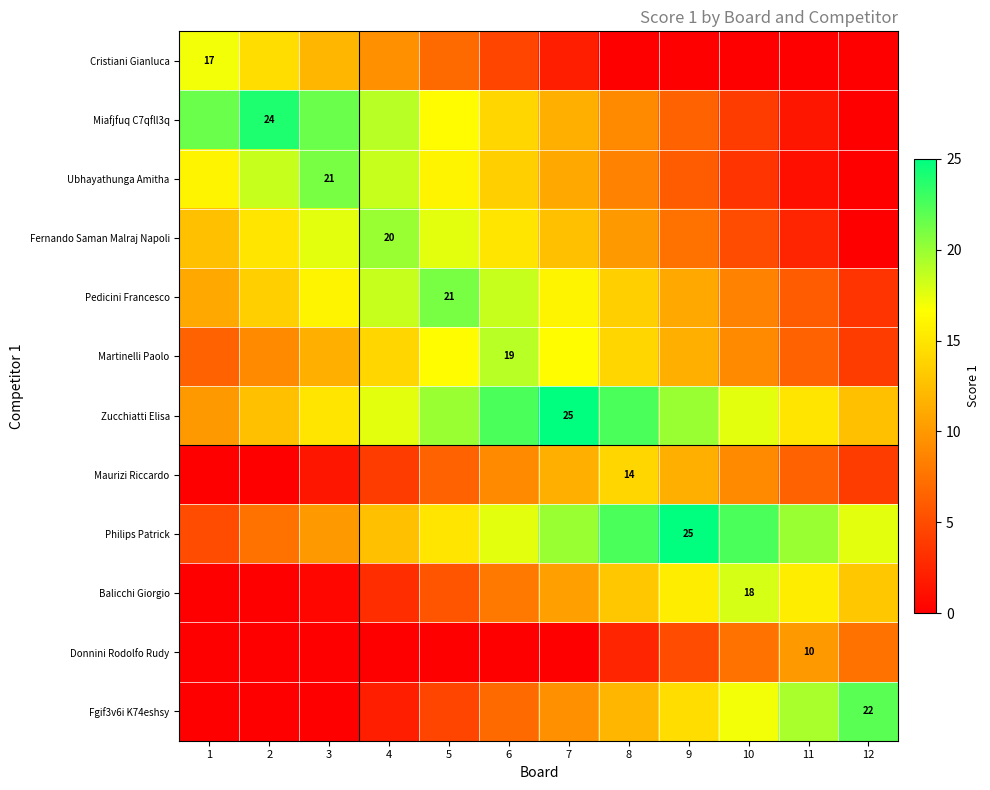

At which category is the sum across all series the highest?

6